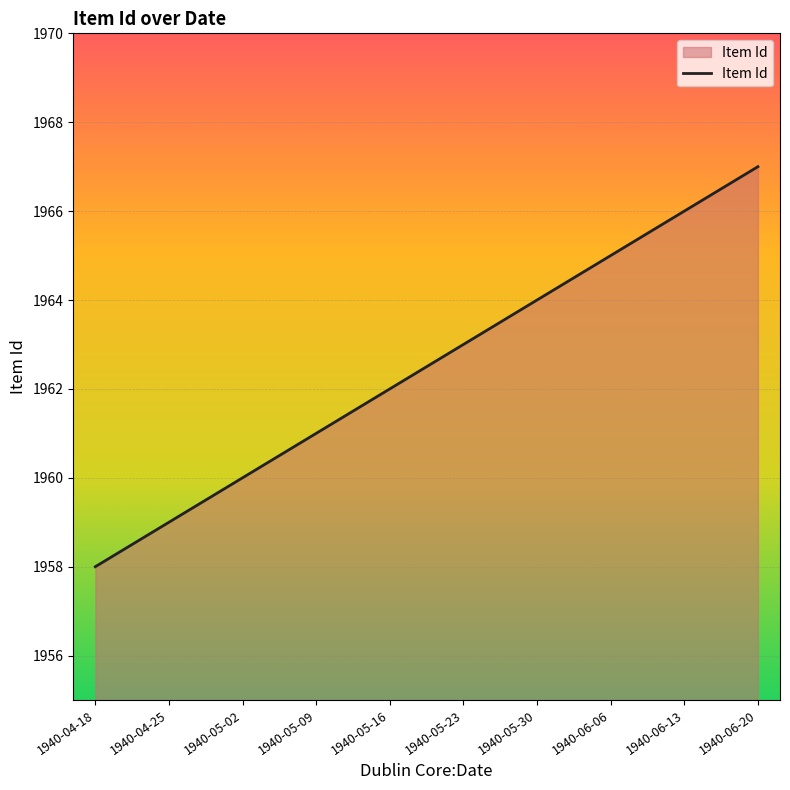

Rank the categories by value from lowest to highest.

1940-04-18, 1940-04-25, 1940-05-02, 1940-05-09, 1940-05-16, 1940-05-23, 1940-05-30, 1940-06-06, 1940-06-13, 1940-06-20